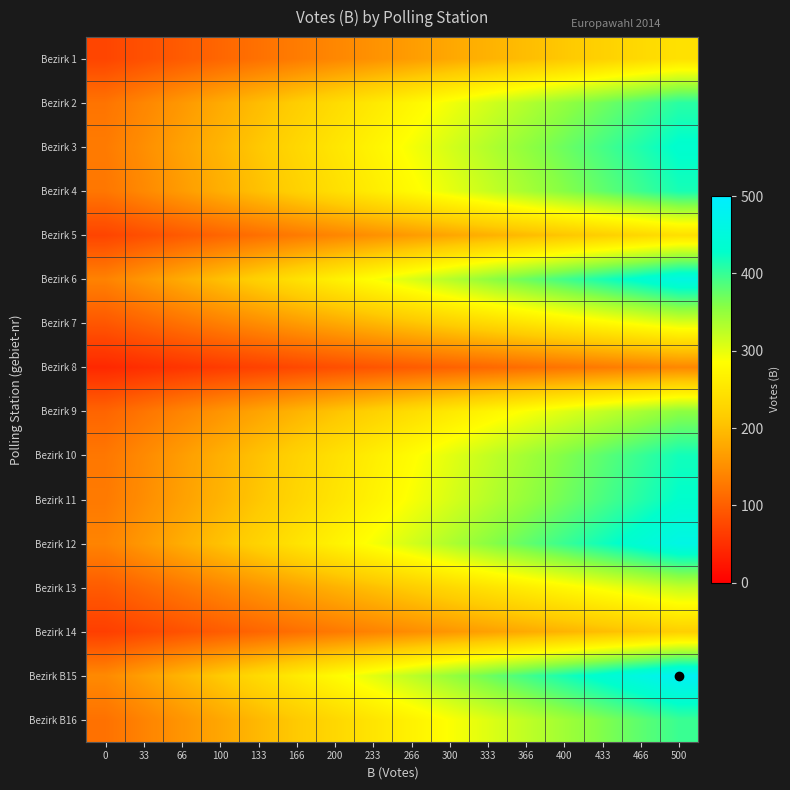

Which series has the largest range (max minus min)?

Bezirk B15